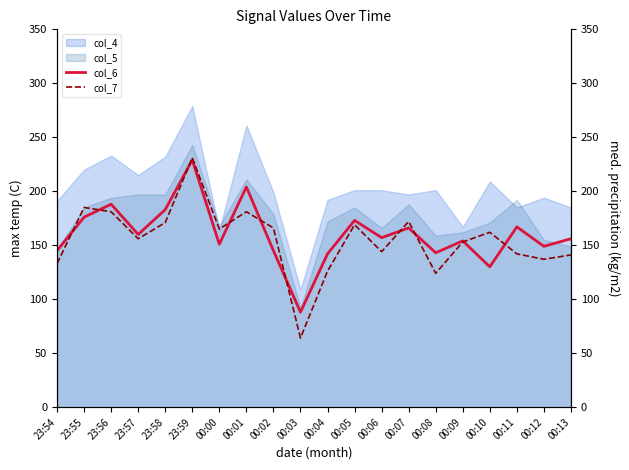

Which series has the widest spread of values?

col_7